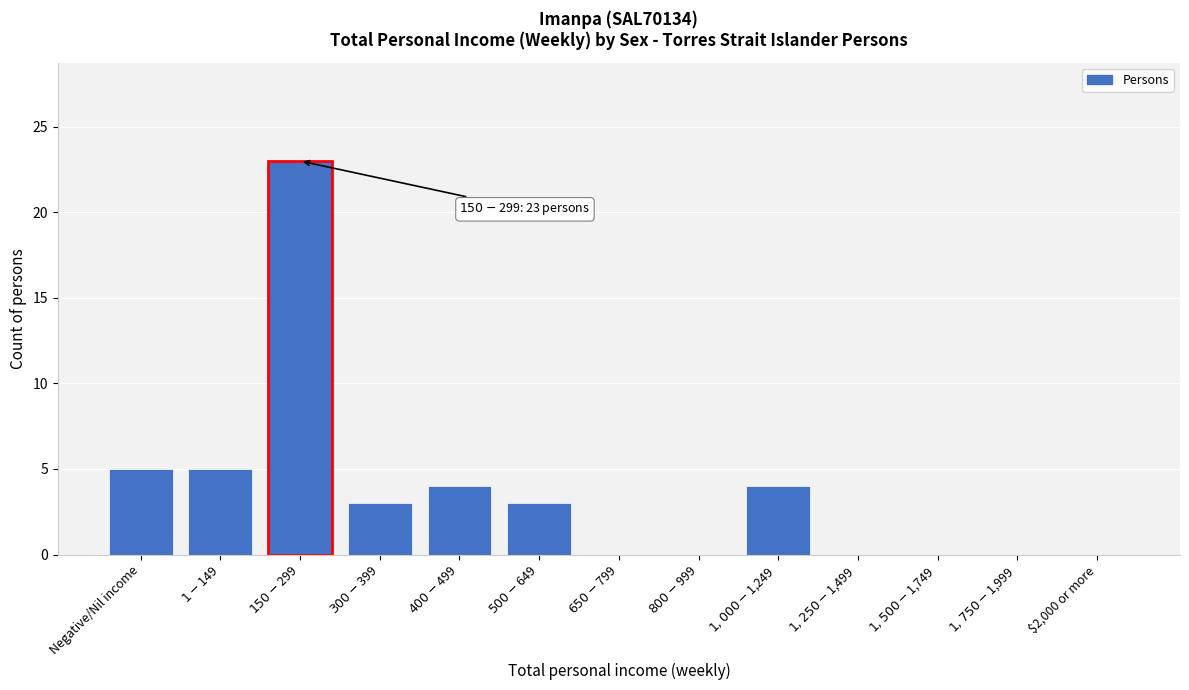

What is the sum of all values?

47